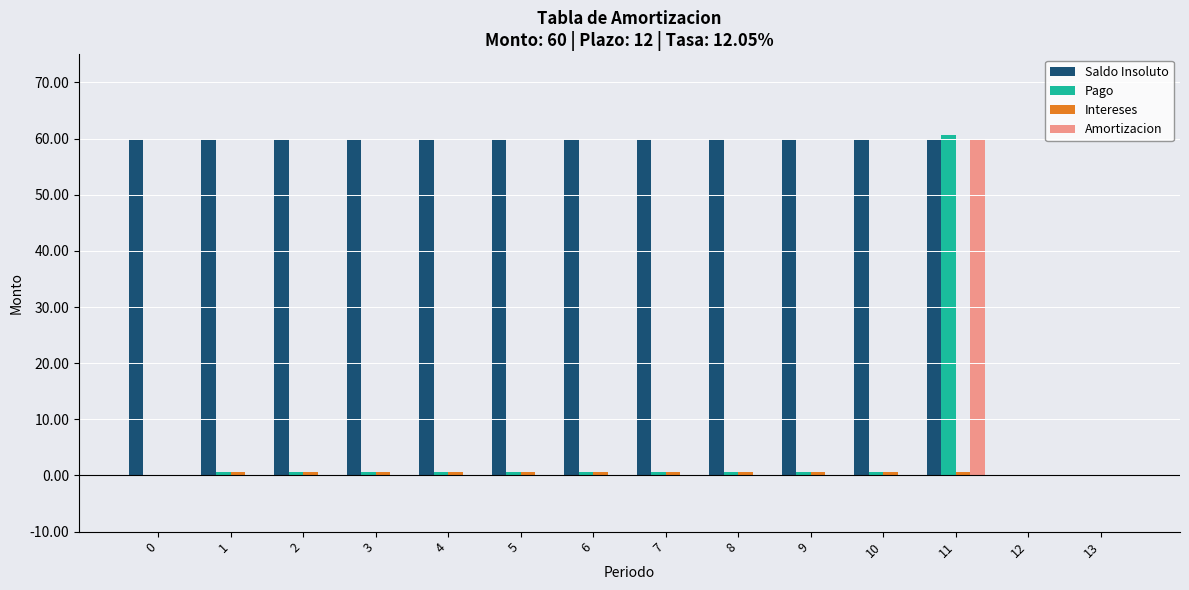

Which series changed the most between 11 and 13?

Pago